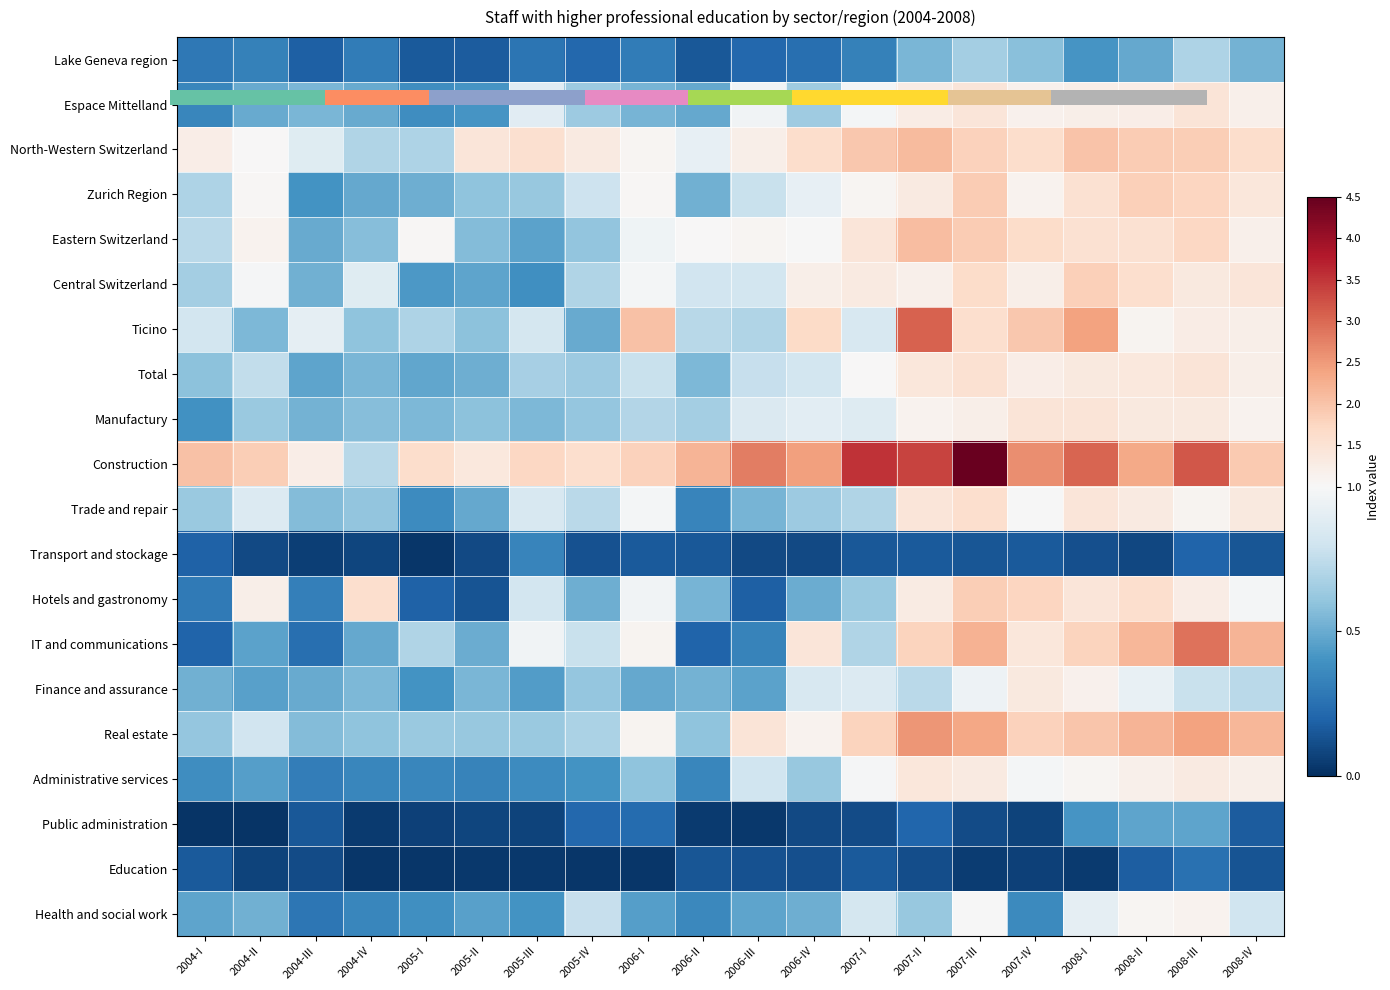

Which category has the highest value across all series?

2007-III